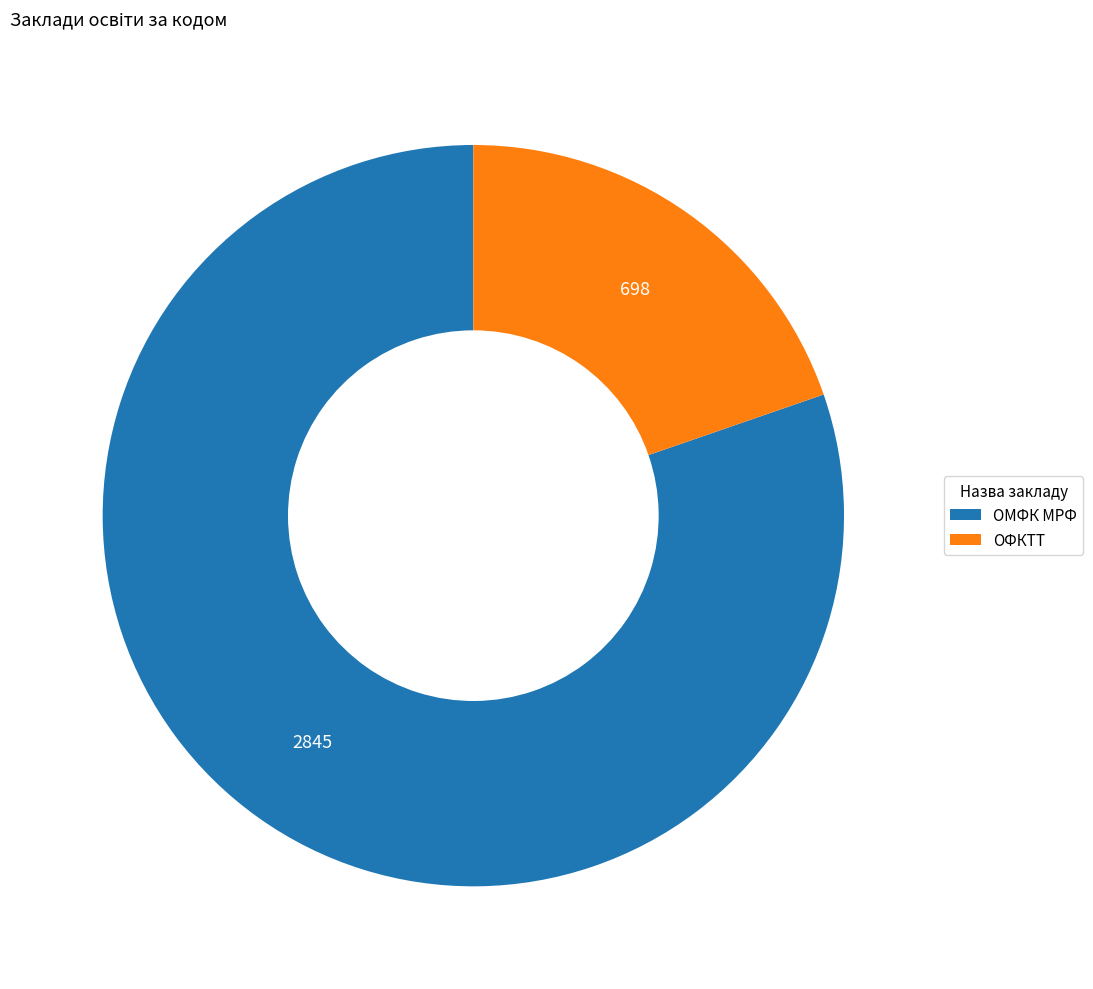

Which has a higher value, ОМФК МРФ or ОФКТТ?

ОМФК МРФ